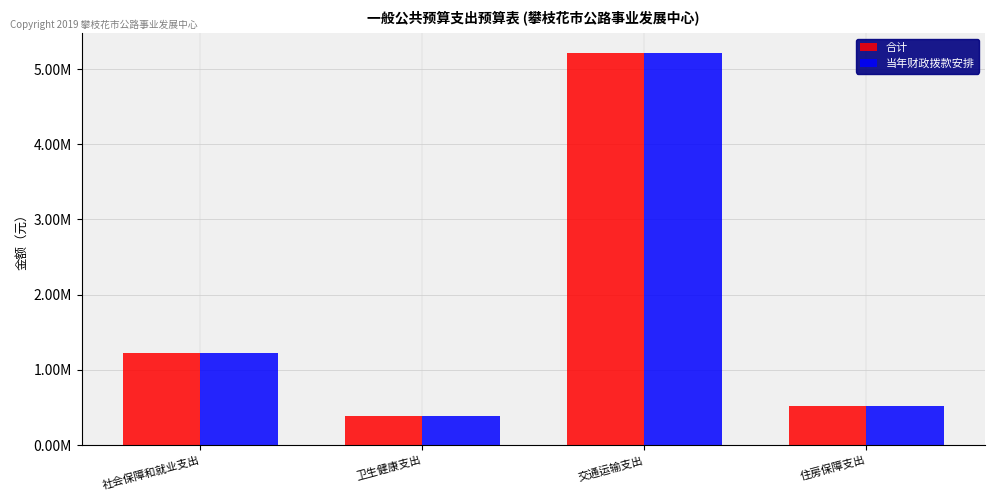

What are all the series names shown in the legend?

合计, 当年财政拨款安排